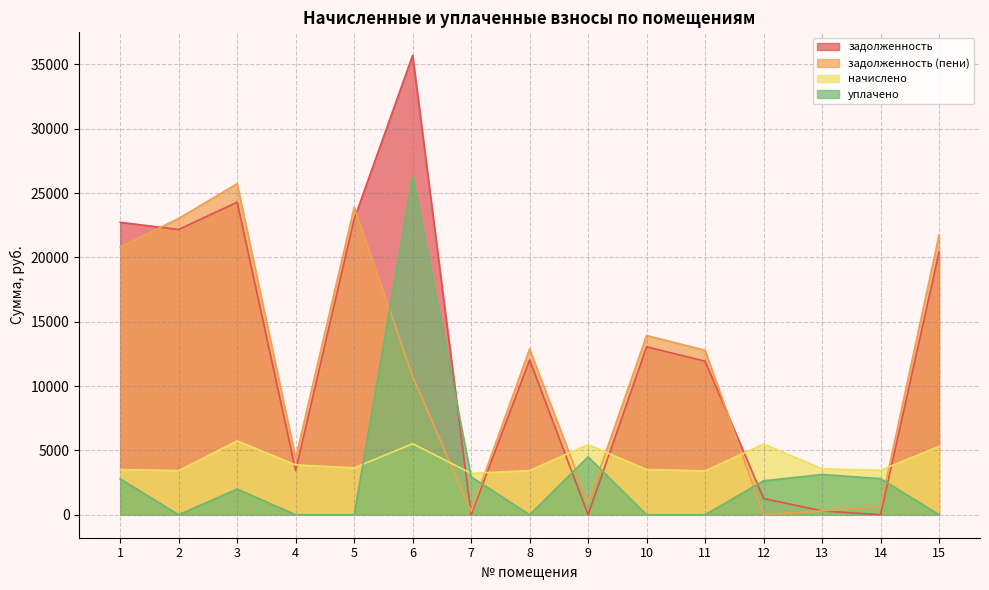

The value of задолженность (пени) at 5 is 35954.0. True or false?

False